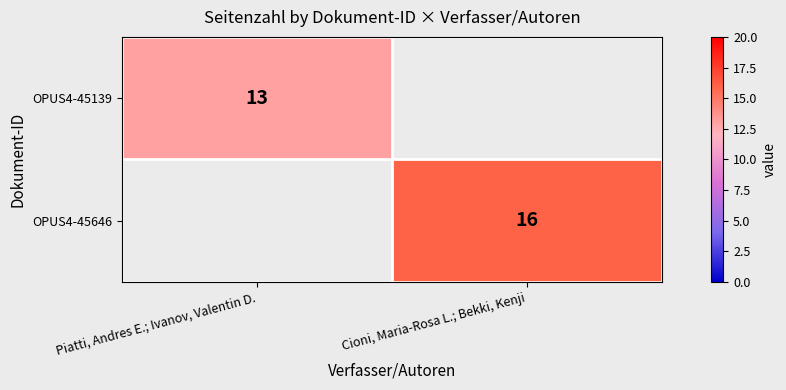

True or false: OPUS4-45646 has a value of 9 at Cioni, Maria-Rosa L.; Bekki, Kenji.

False